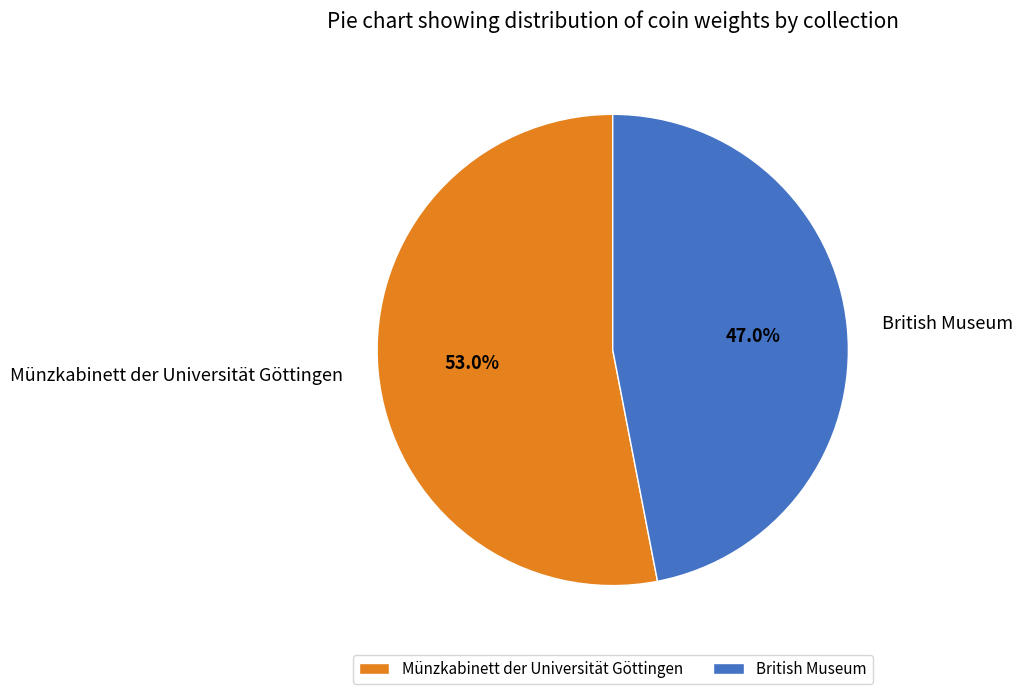

To the nearest percent, what is the difference between the largest and smallest slice percentages?

6%